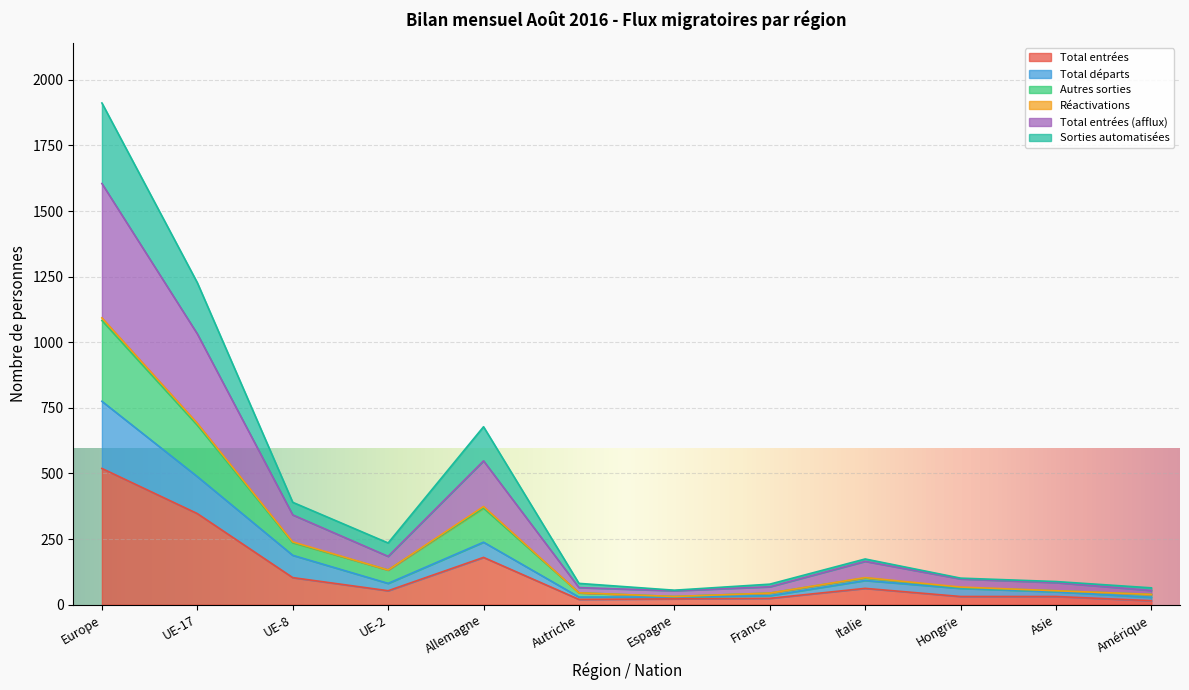

Which category has the highest value across all series?

Europe